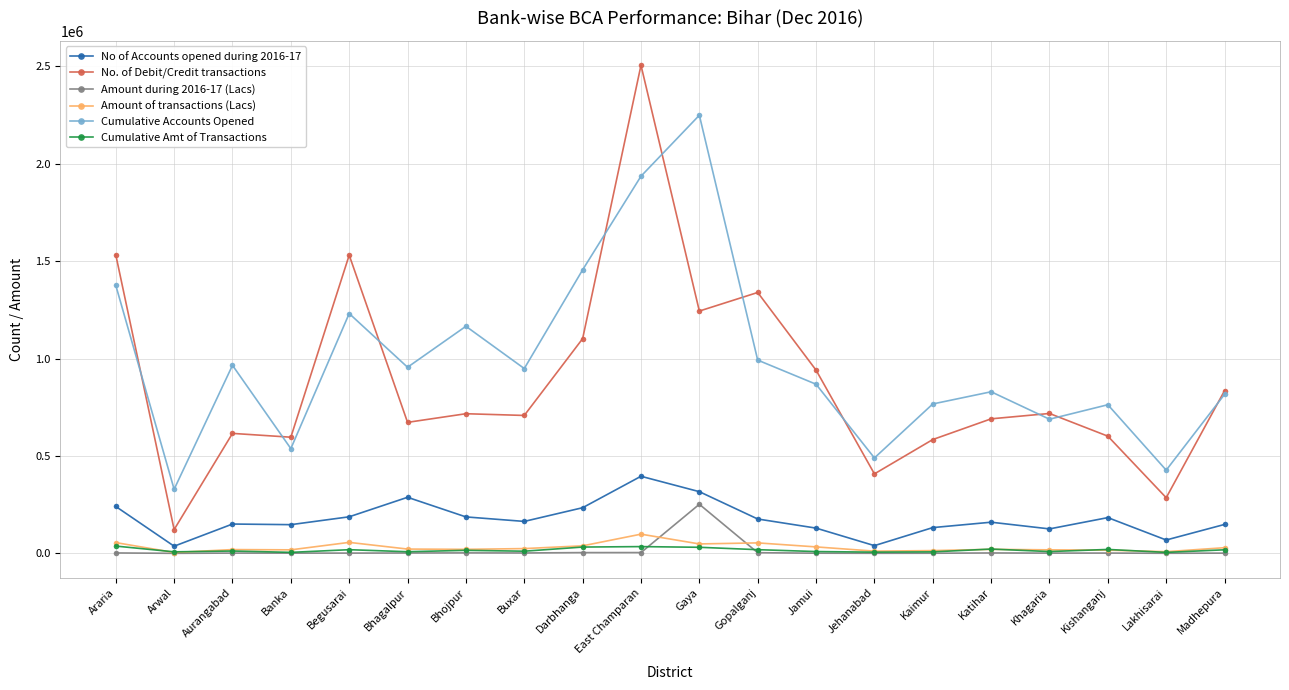

What is the average value of the Cumulative Accounts Opened series?

989275